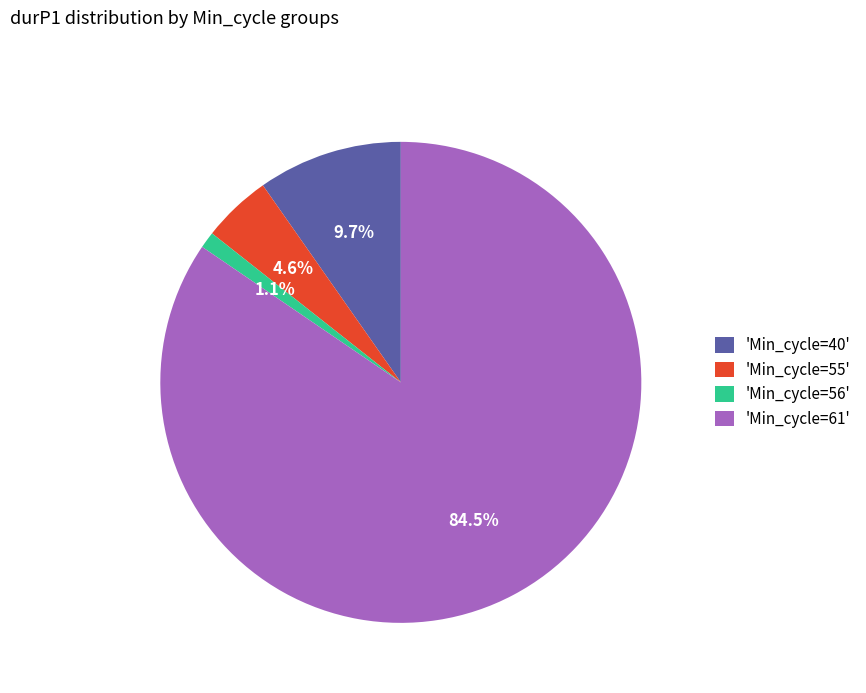

What is the ratio of the value at 'Min_cycle=55' to the value at 'Min_cycle=56'?

4.2